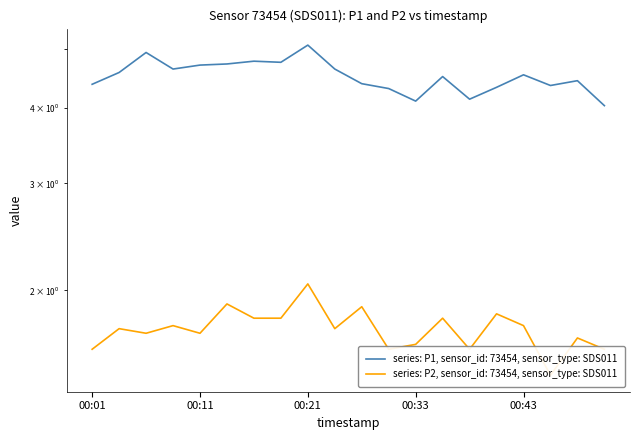

How many categories are shown in the chart?

20